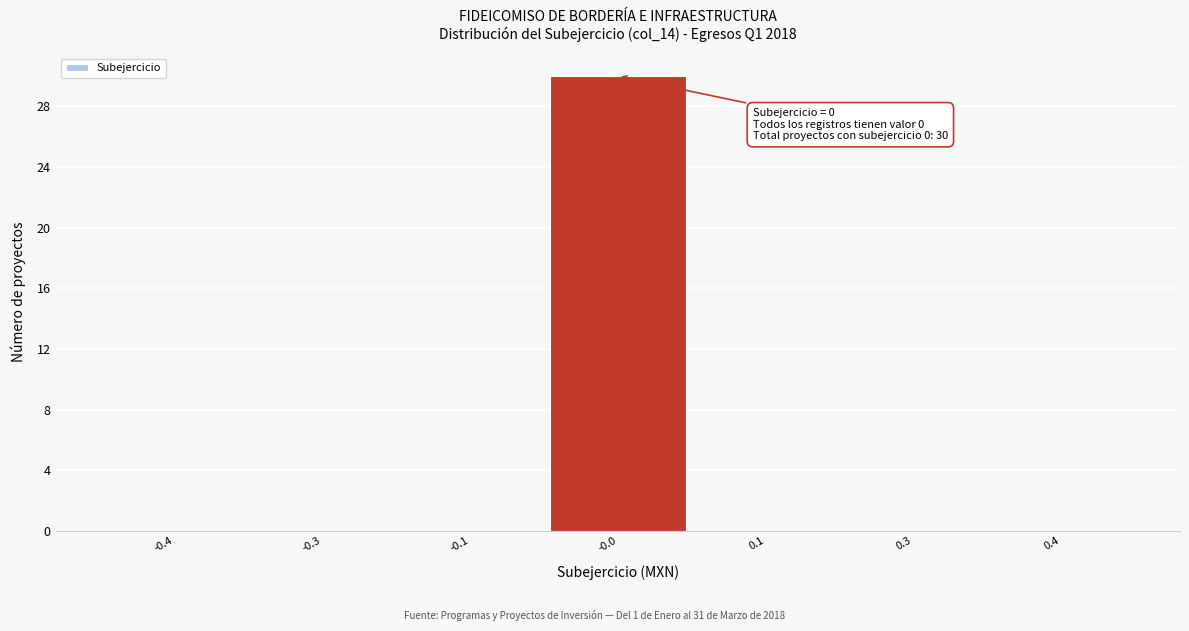

Reading left to right, what are all the values shown in this chart?

-0.4=0	-0.3=0	-0.1=0	-0.0=30	0.1=0	0.3=0	0.4=0